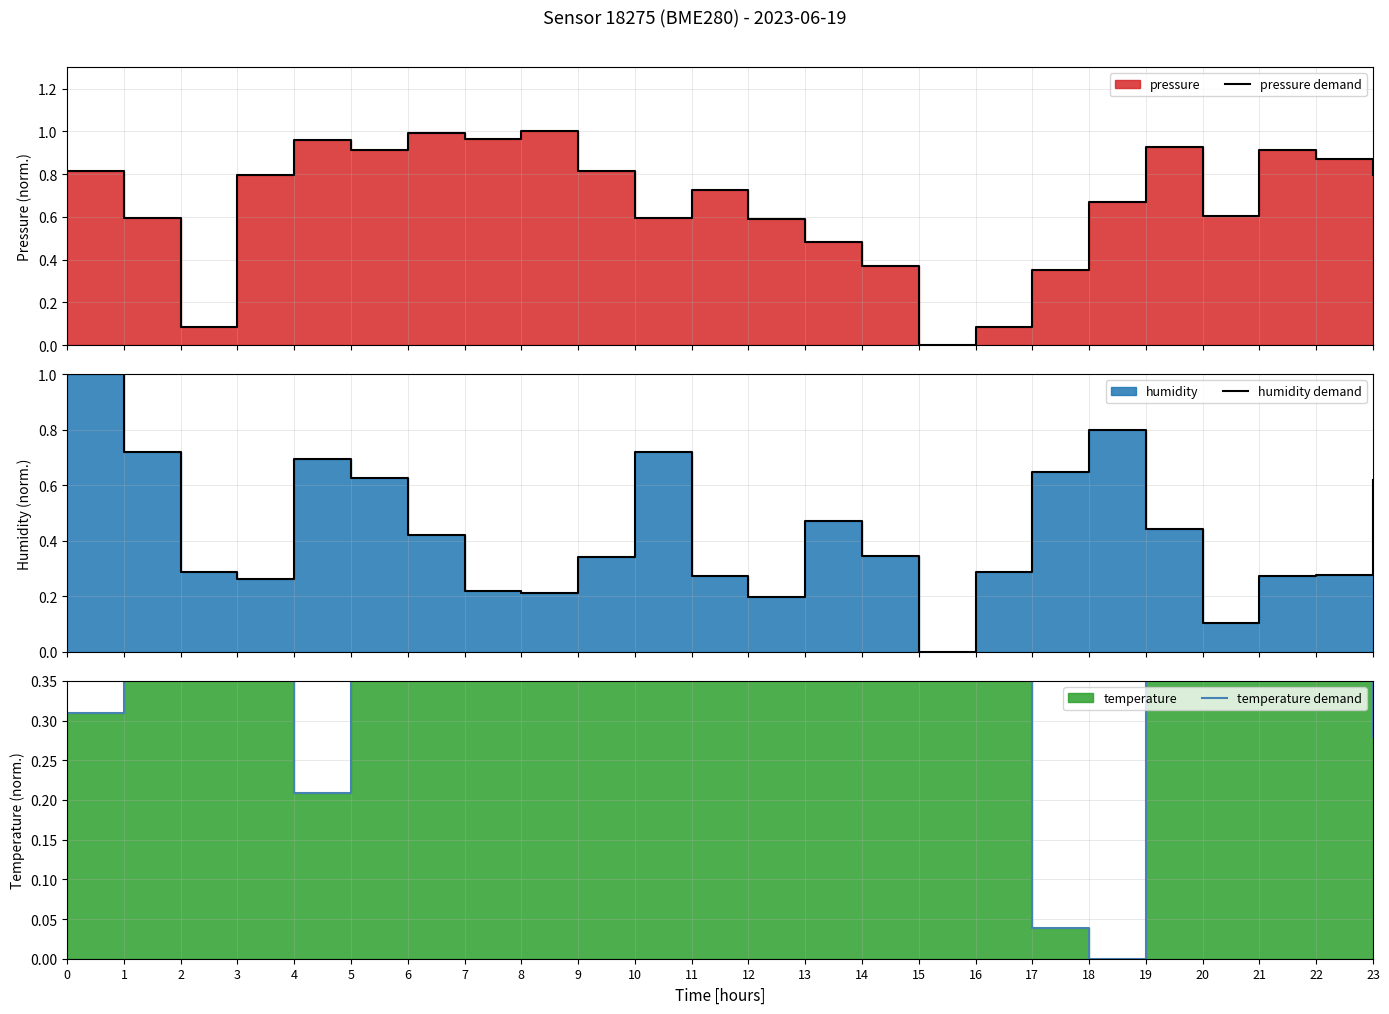

How many distinct data groups are displayed?

3